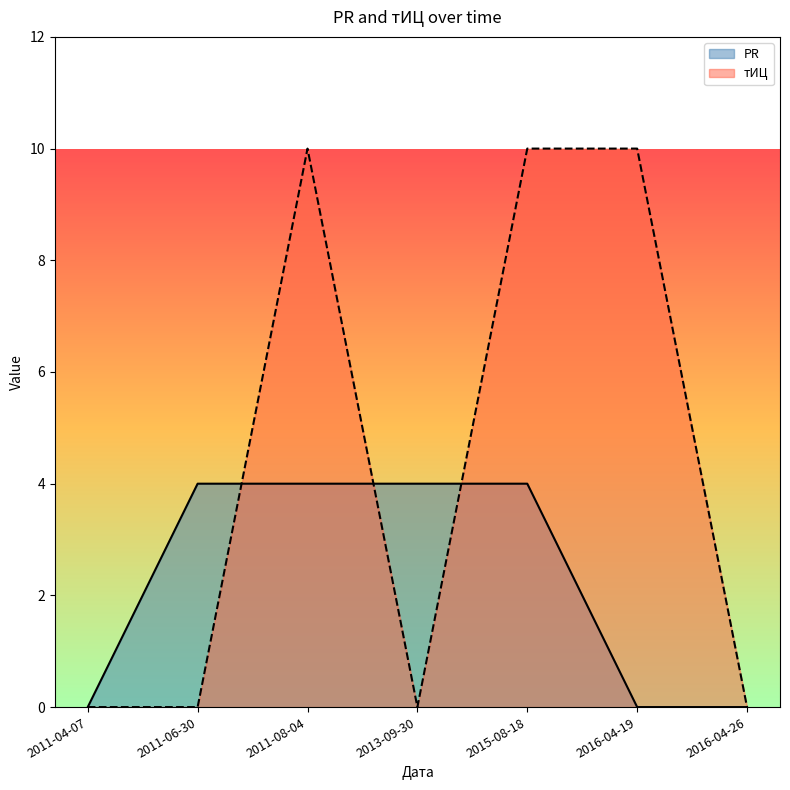

What is the difference between the maximum and minimum values in the тИЦ series?

10